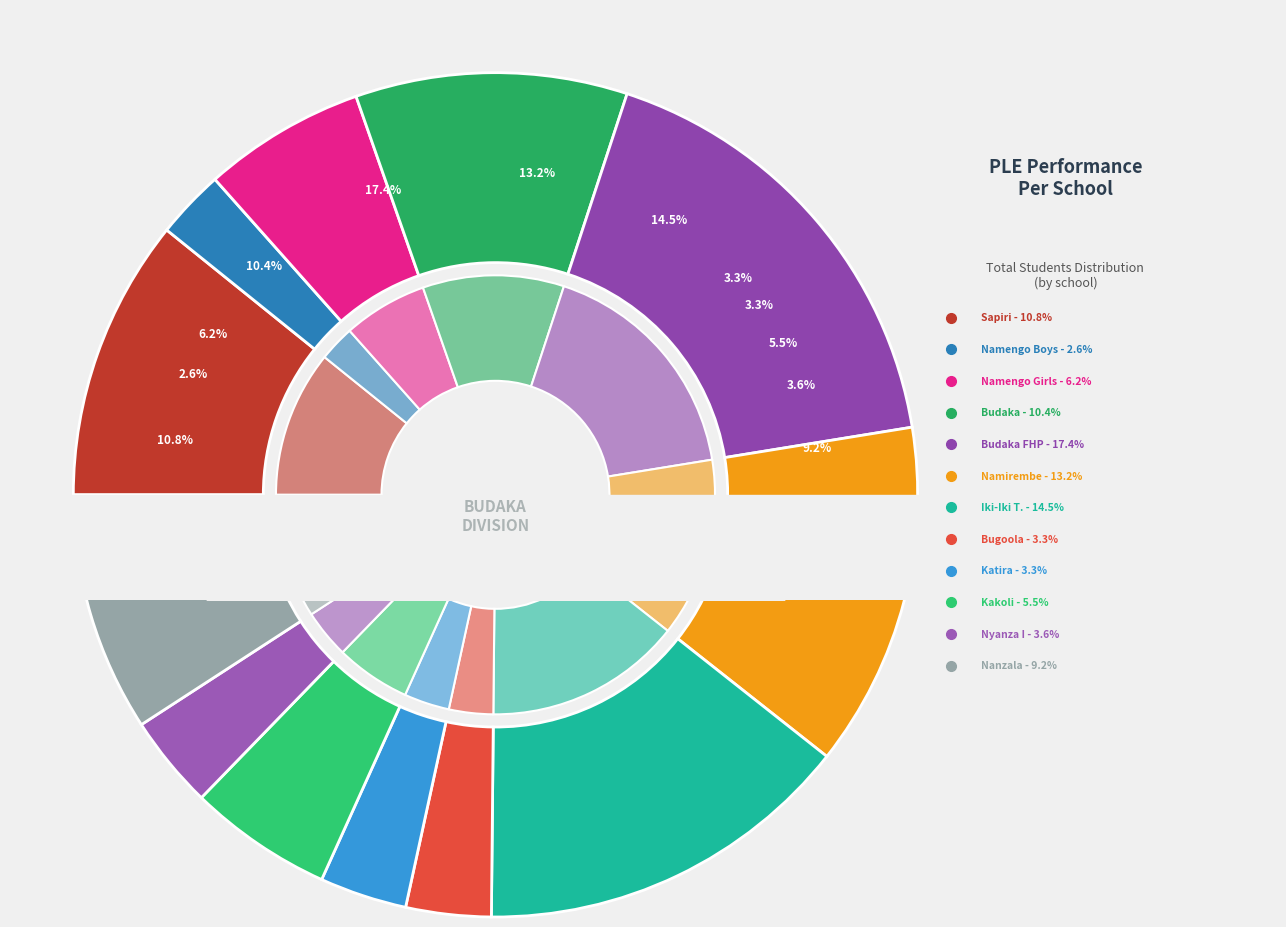

Which category has the smallest portion of the pie?

Namengo Boys P.S